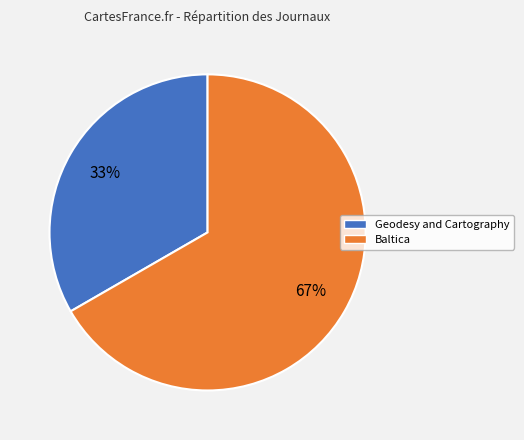

Approximately how many times larger is the value at Geodesy and Cartography compared to Baltica?

0.5